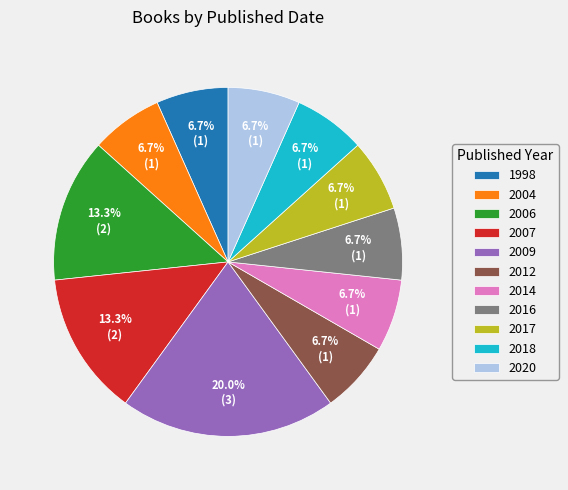

What percentage is the 2004 slice, to the nearest percent?

7%